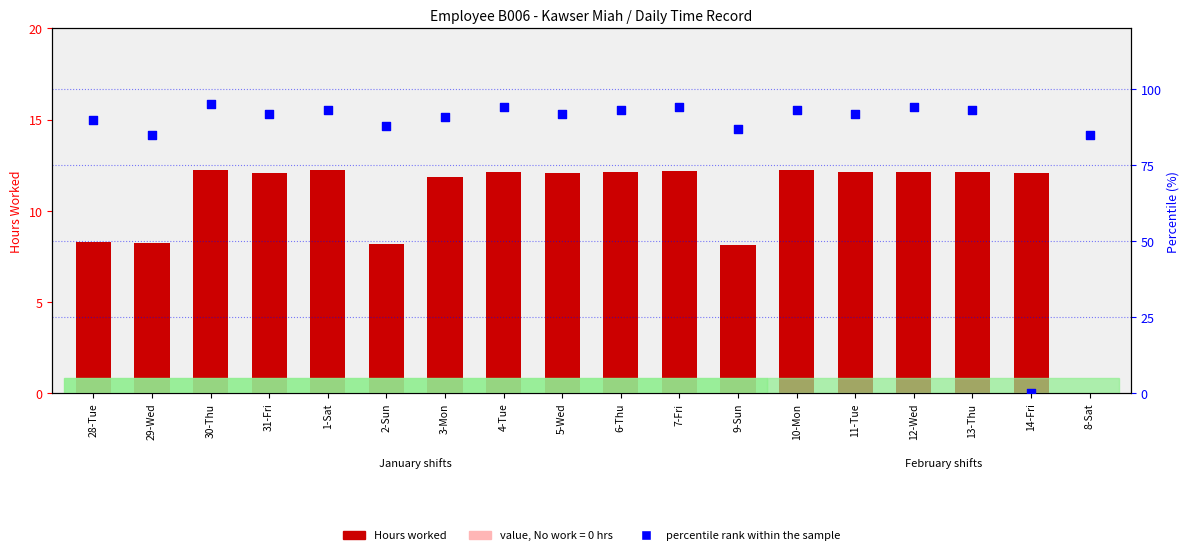

Which series has the largest Y range (max minus min)?

percentile rank within the sample